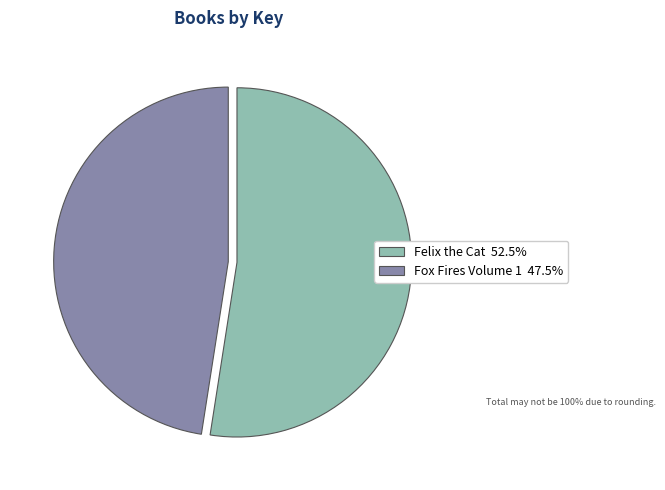

Does Felix the Cat account for over 50% of the chart?

Yes